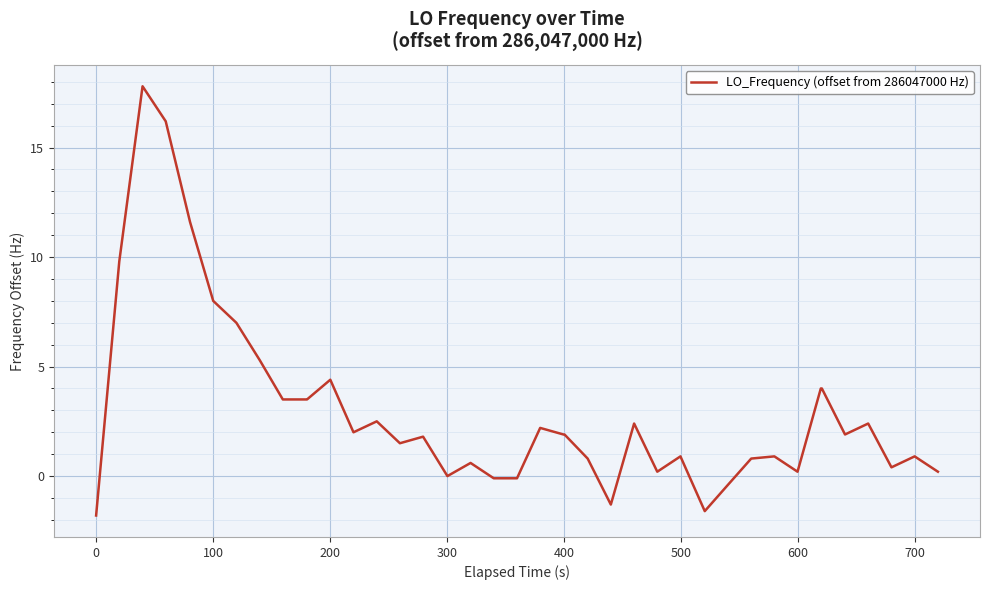

How many lines are shown in the chart?

1